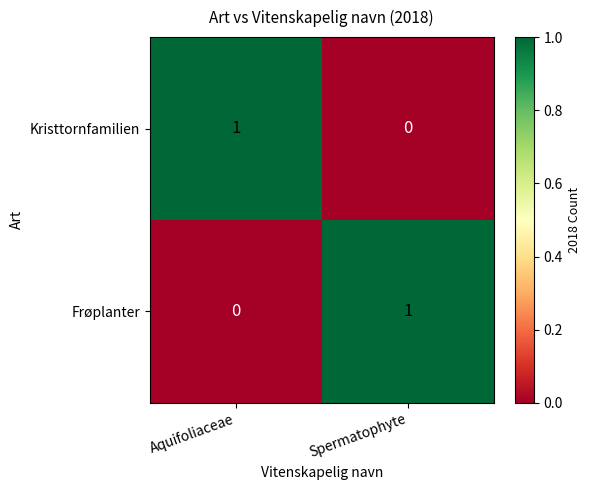

At how many categories does at least one series exceed 0?

2